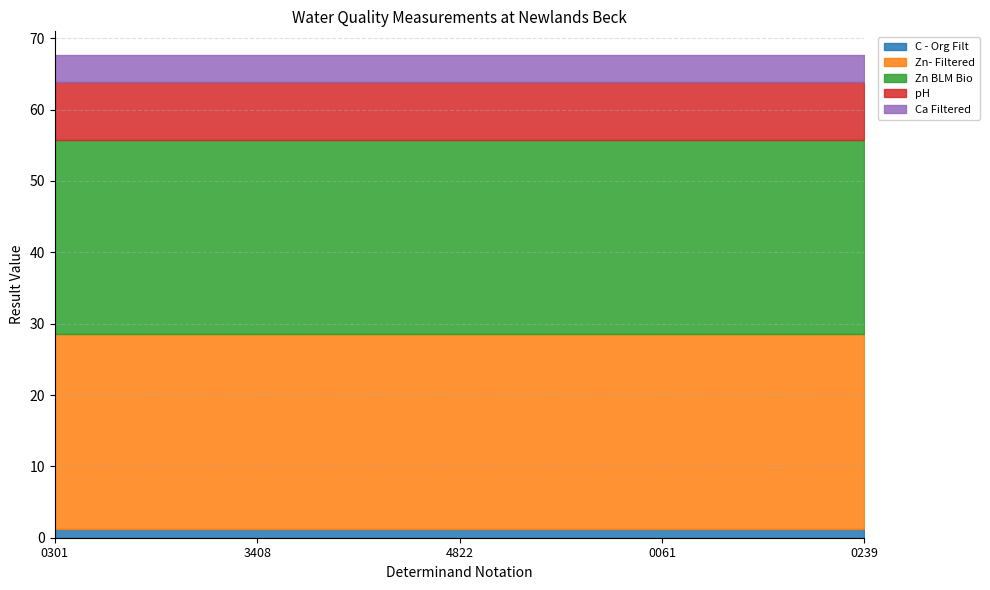

What is the total value across all series at 3408?

67.6